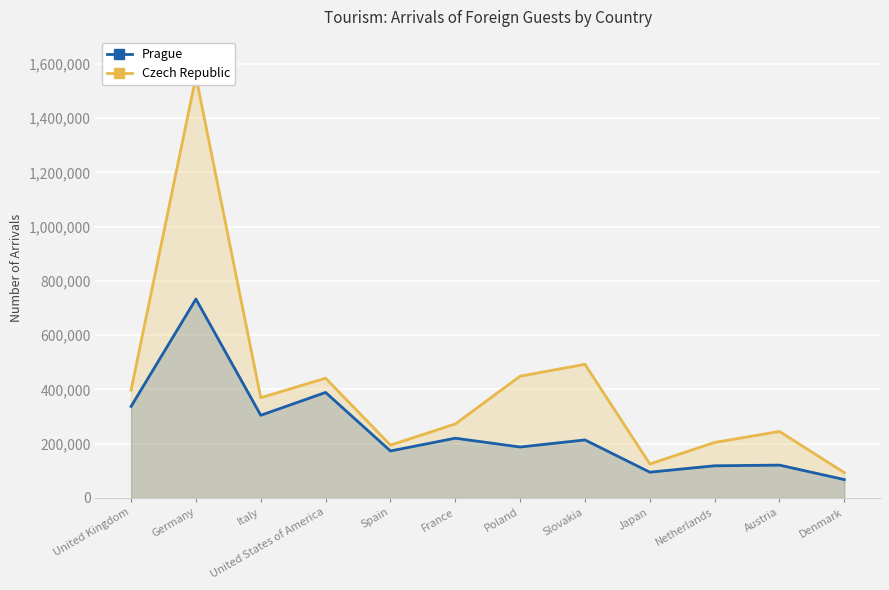

Between Italy and France, which series saw the biggest shift?

Czech Republic